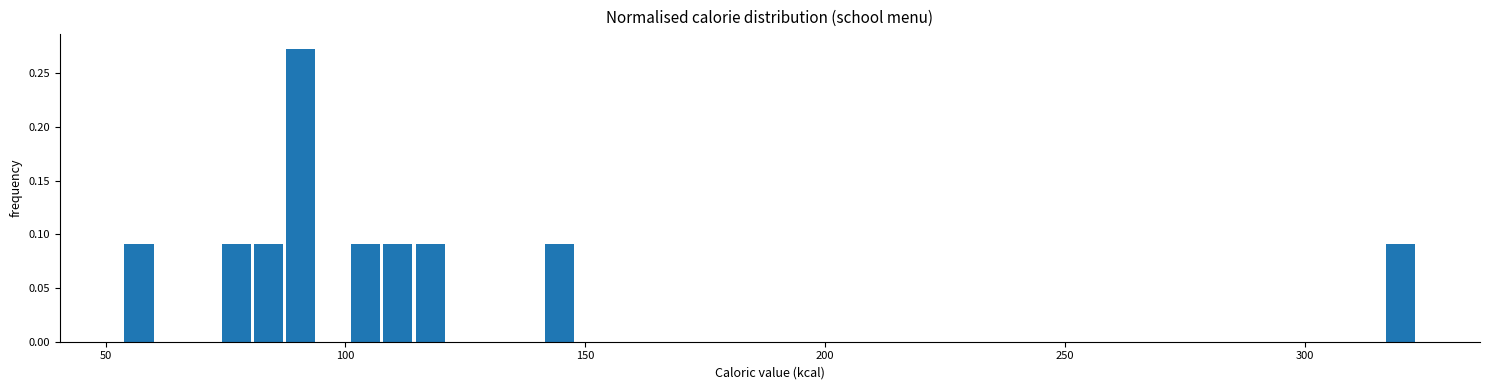

Around what value on the x-axis is the tallest bar? Give the approximate position of its centre, as read against the axis.

90